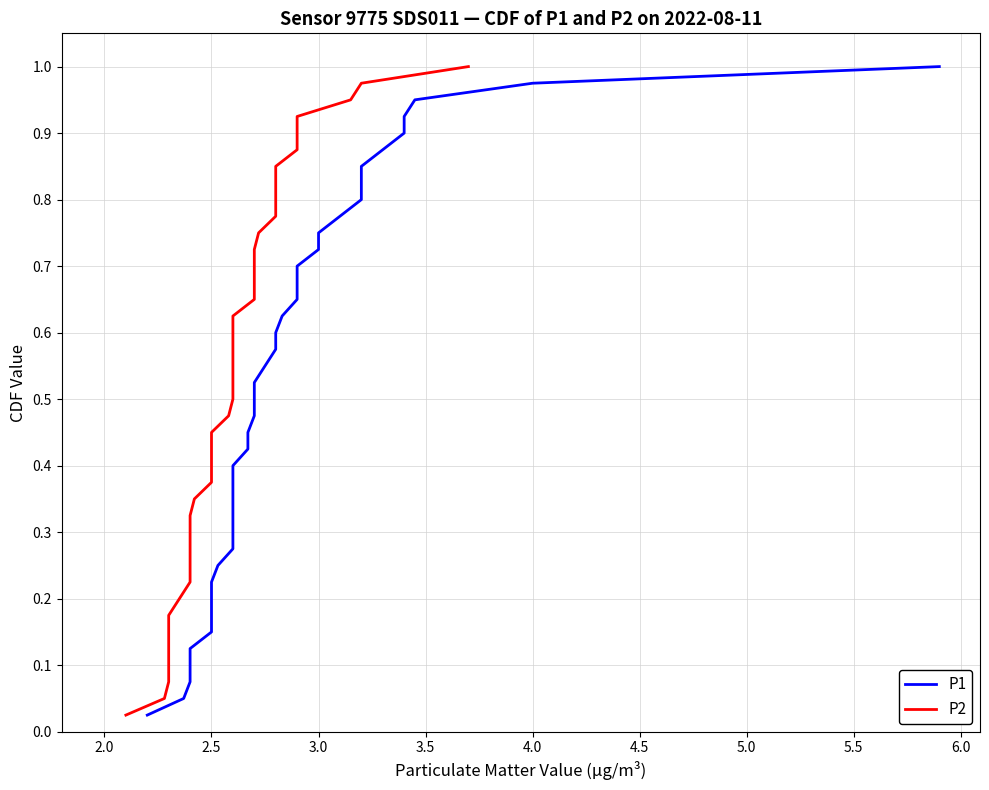

Reading right to left, extract all data points from this chart.

P1: 1.0	1.0	0.9	0.9	0.9	0.9	0.8	0.8	0.8	0.8	0.8	0.7	0.7	0.7	0.7	0.6	0.6	0.6	0.6	0.5	0.5	0.5	0.5	0.4	0.4	0.4	0.3	0.3	0.3	0.3	0.2	0.2	0.2	0.2	0.1	0.1	0.1	0.1	0.1	0.0
P2: 1.0	1.0	0.9	0.9	0.9	0.9	0.8	0.8	0.8	0.8	0.8	0.7	0.7	0.7	0.7	0.6	0.6	0.6	0.6	0.5	0.5	0.5	0.5	0.4	0.4	0.4	0.3	0.3	0.3	0.3	0.2	0.2	0.2	0.2	0.1	0.1	0.1	0.1	0.1	0.0